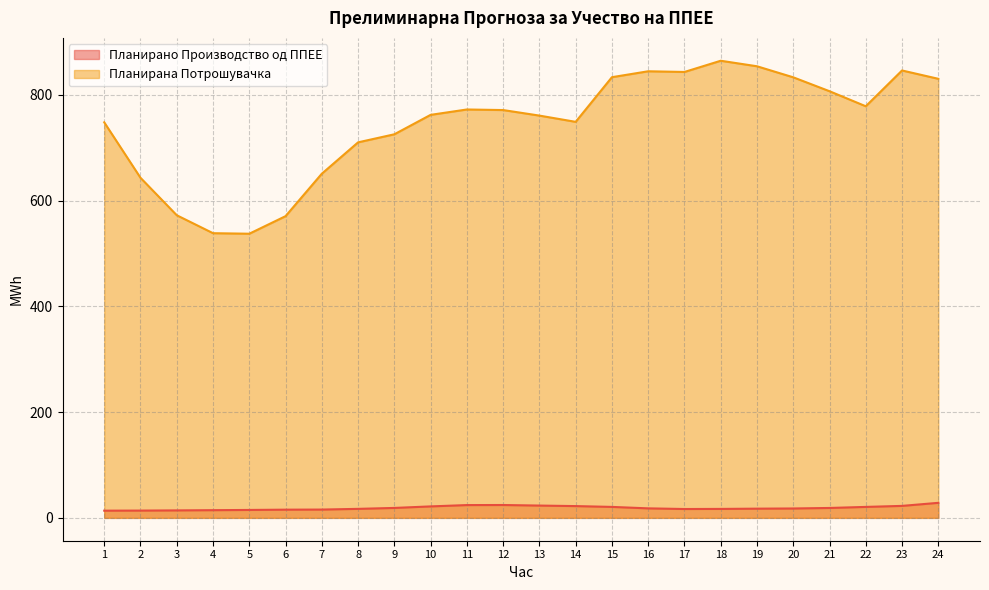

True or false: Планирано Производство од ППЕЕ and Планирана Потрошувачка intersect in this chart.

False